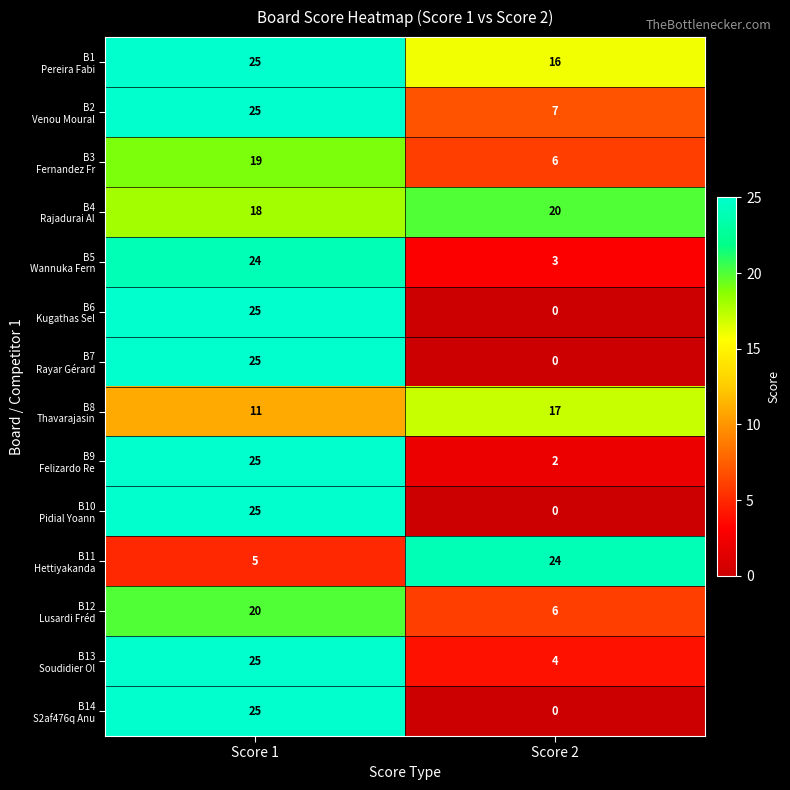

At which category does the chart reach its minimum across all series?

Score 2